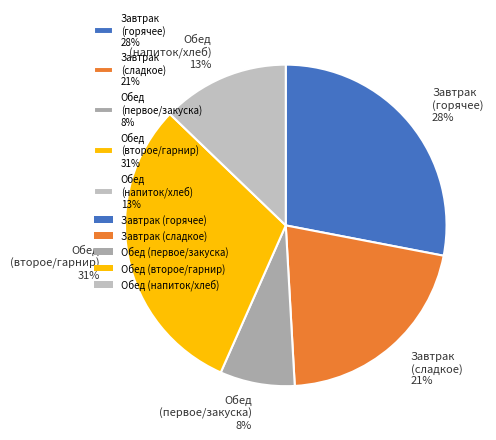

True or false: Обед (второе/гарнир) 31% accounts for 17% of the total.

False